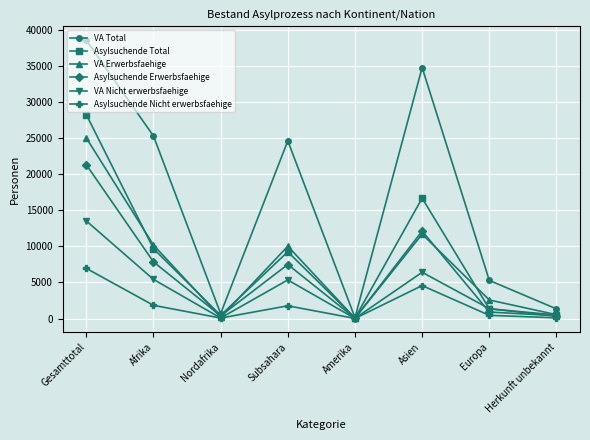

Where is the first local maximum for Asylsuchende Total?

Subsahara